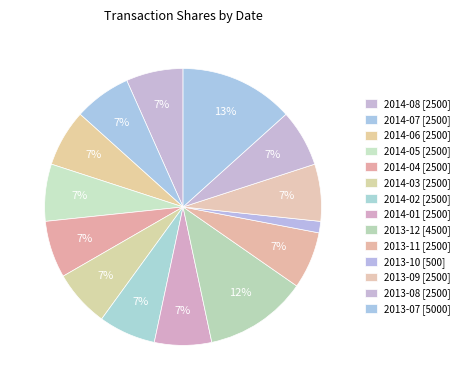

How many segments does this pie chart have?

14